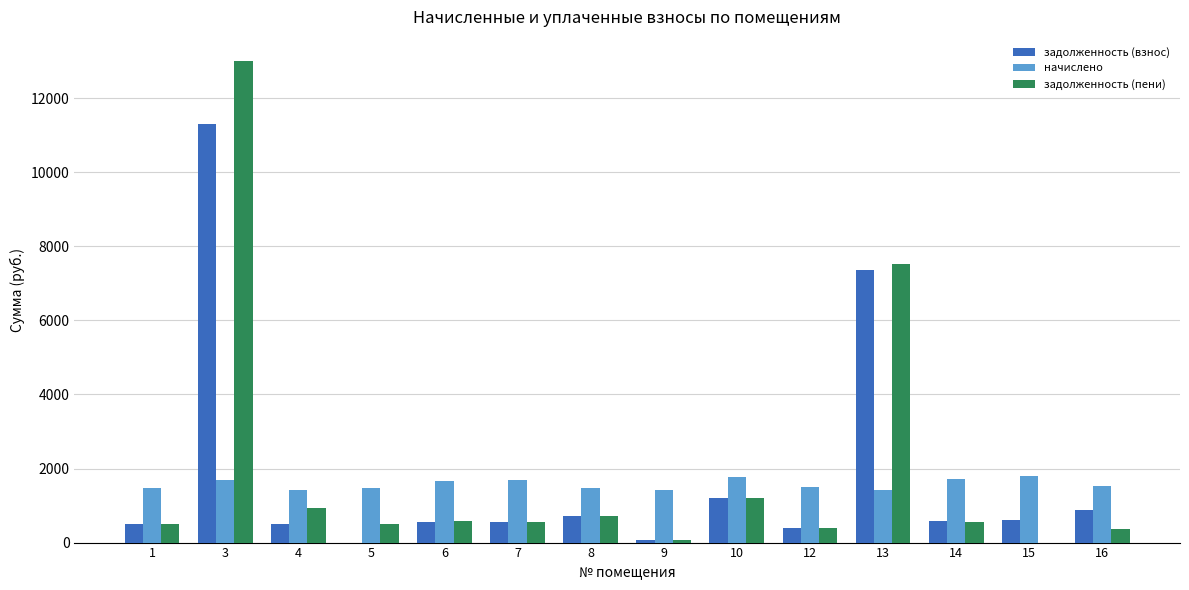

What is the sum of all начислено values?

22073.0